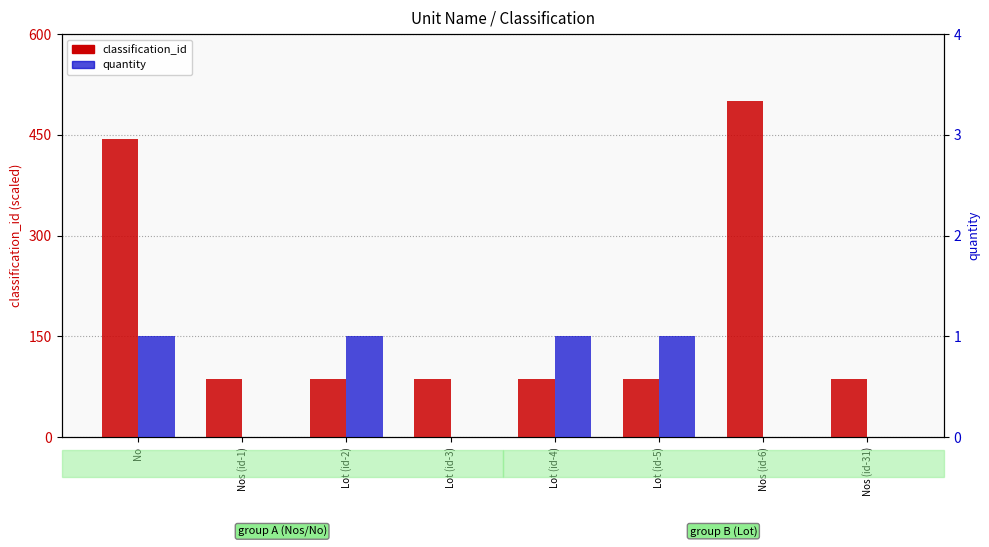

What is the label of the 8th bar from the right?

No